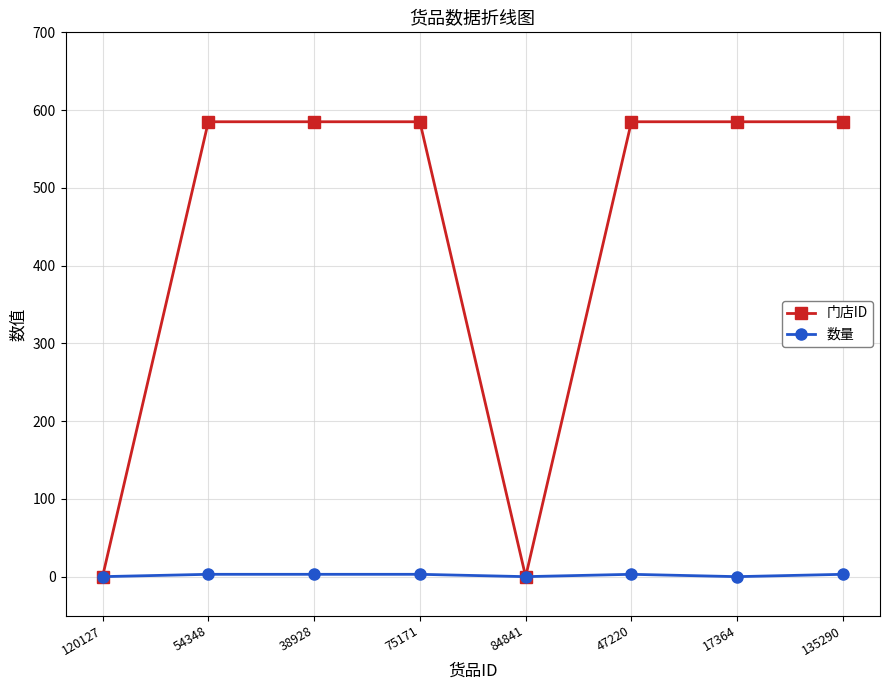

List the series in order of their overall mean, highest first.

门店ID, 数量